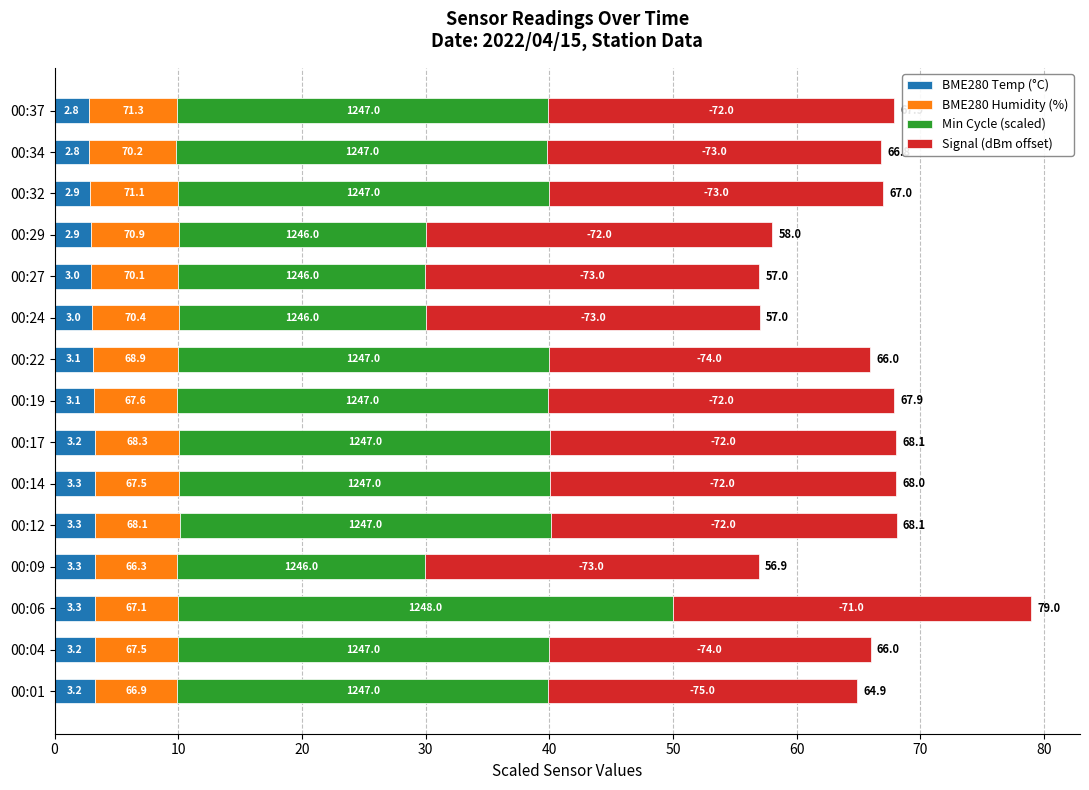

What are all the series names shown in the legend?

BME280 Temp (°C), BME280 Humidity (%), Min Cycle (scaled), Signal (dBm offset)